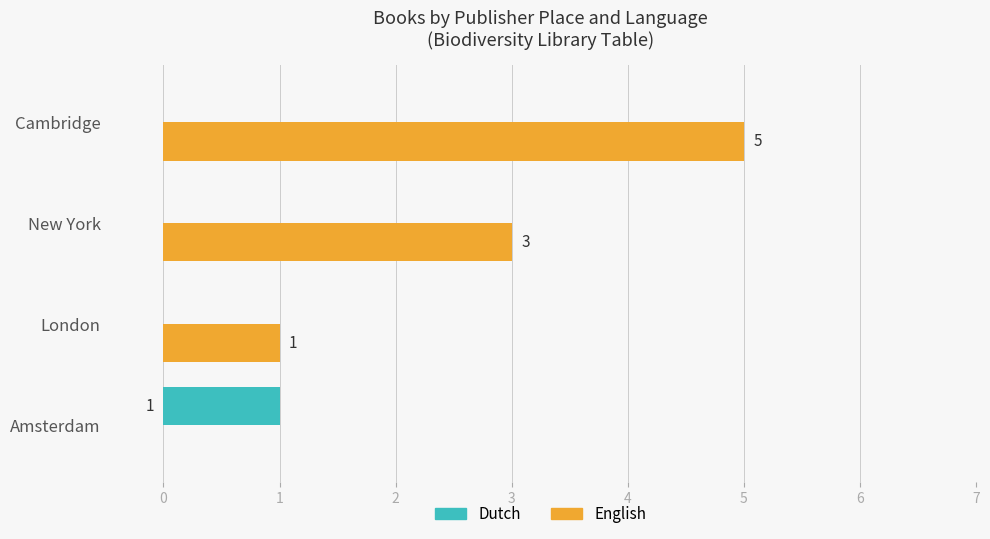

How many Dutch values are between 0 and 1?

4